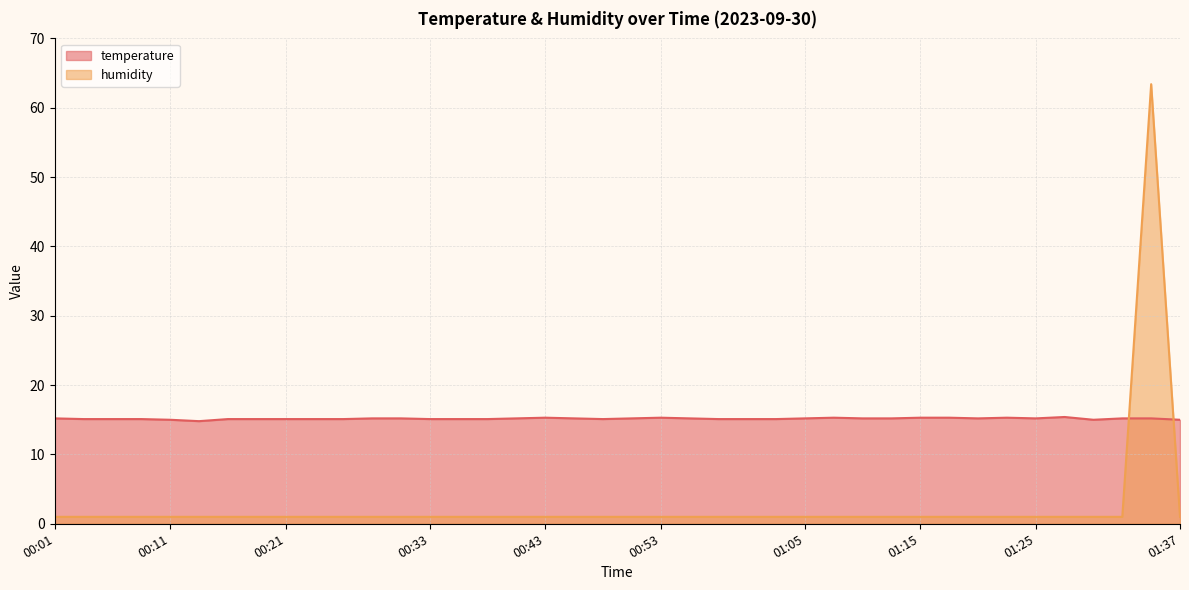

Which label corresponds to the largest value in the chart?

01:35